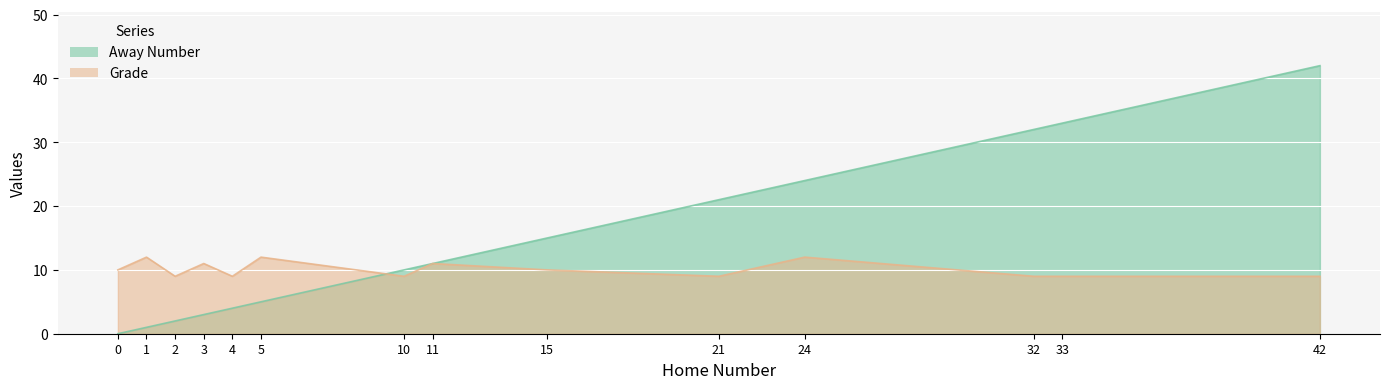

What is the average value of the Grade series?

10